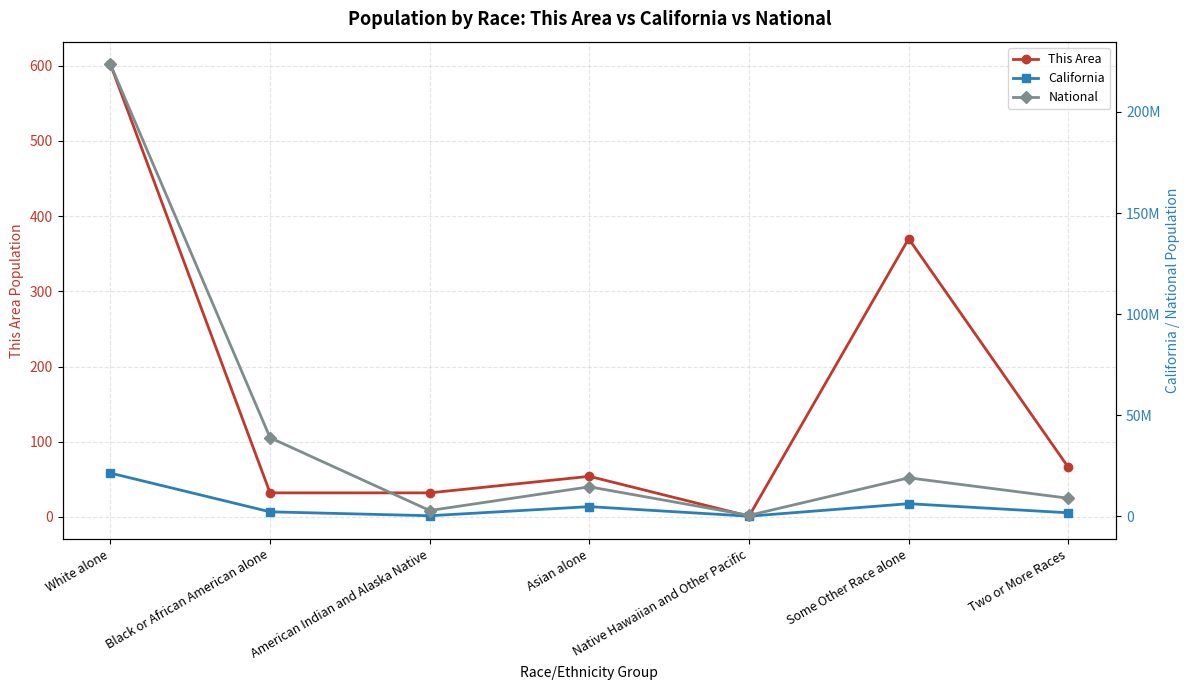

At which category is the sum across all series the highest?

White alone